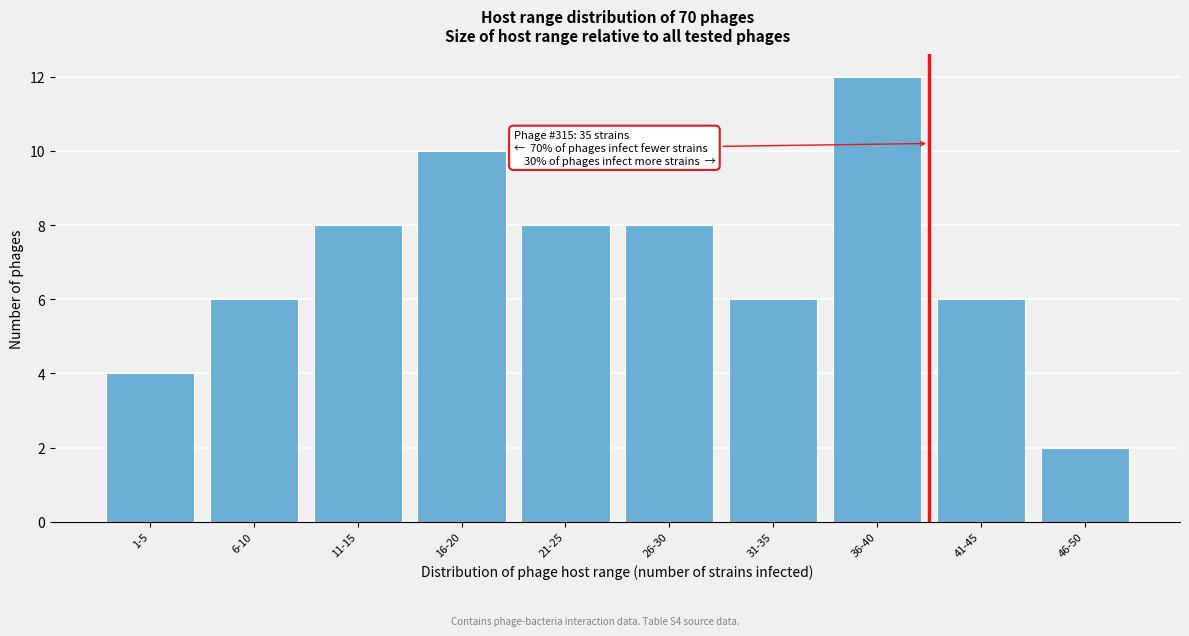

Reading left to right, extract all data points from this chart.

1-5=4	6-10=6	11-15=8	16-20=10	21-25=8	26-30=8	31-35=6	36-40=12	41-45=6	46-50=2